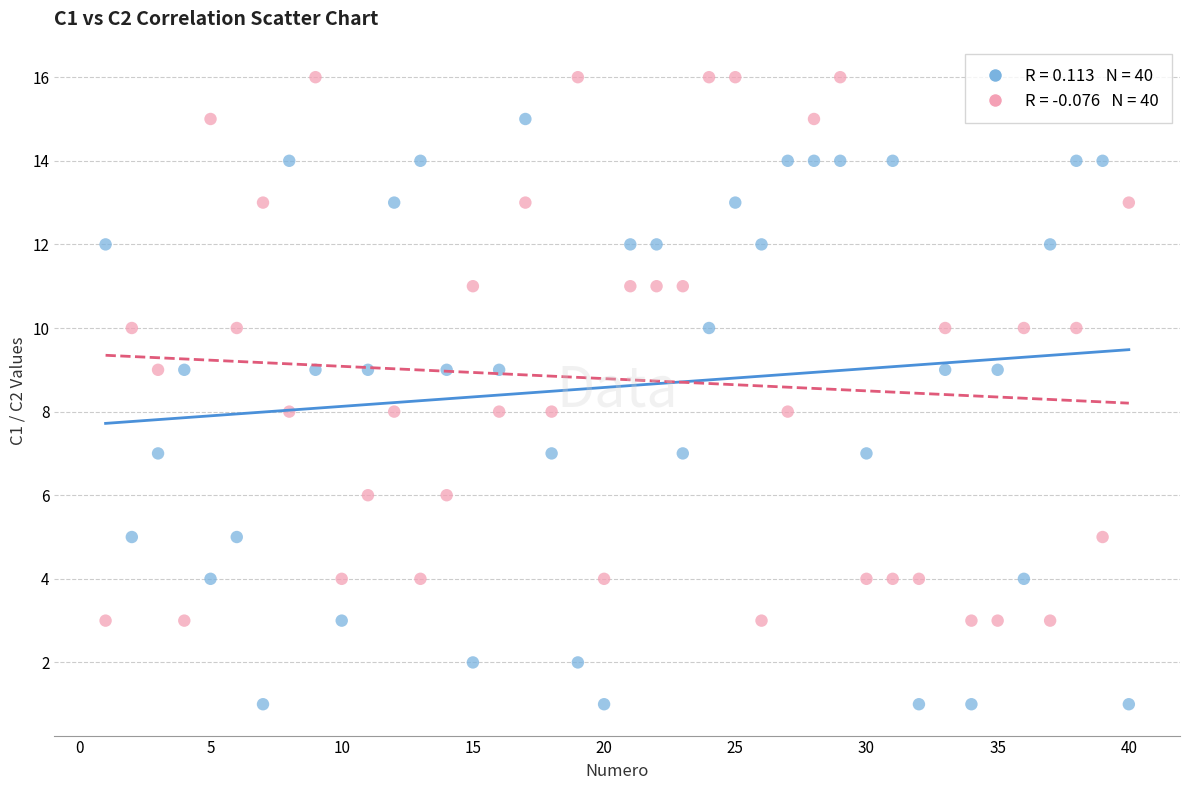

Across all data points, what is the range of Y values (max minus min)?

15